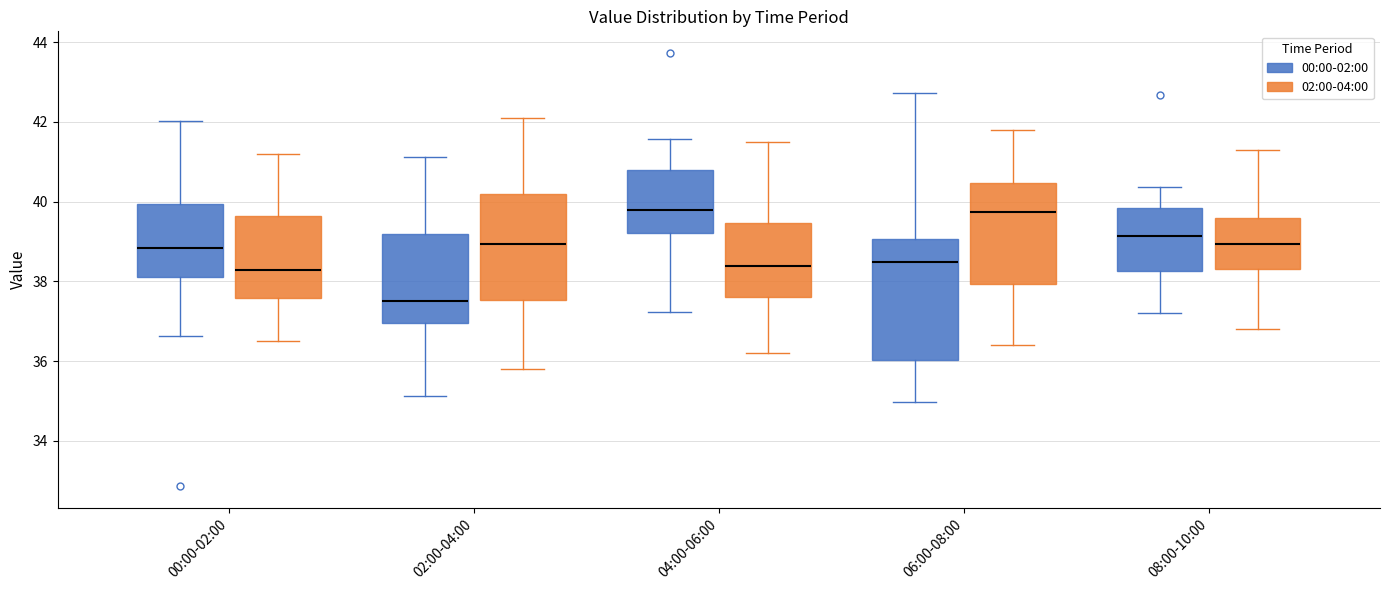

Comparing the boxes themselves (not the whiskers), which one is the tallest?

06:00-08:00 (00:00-02:00)